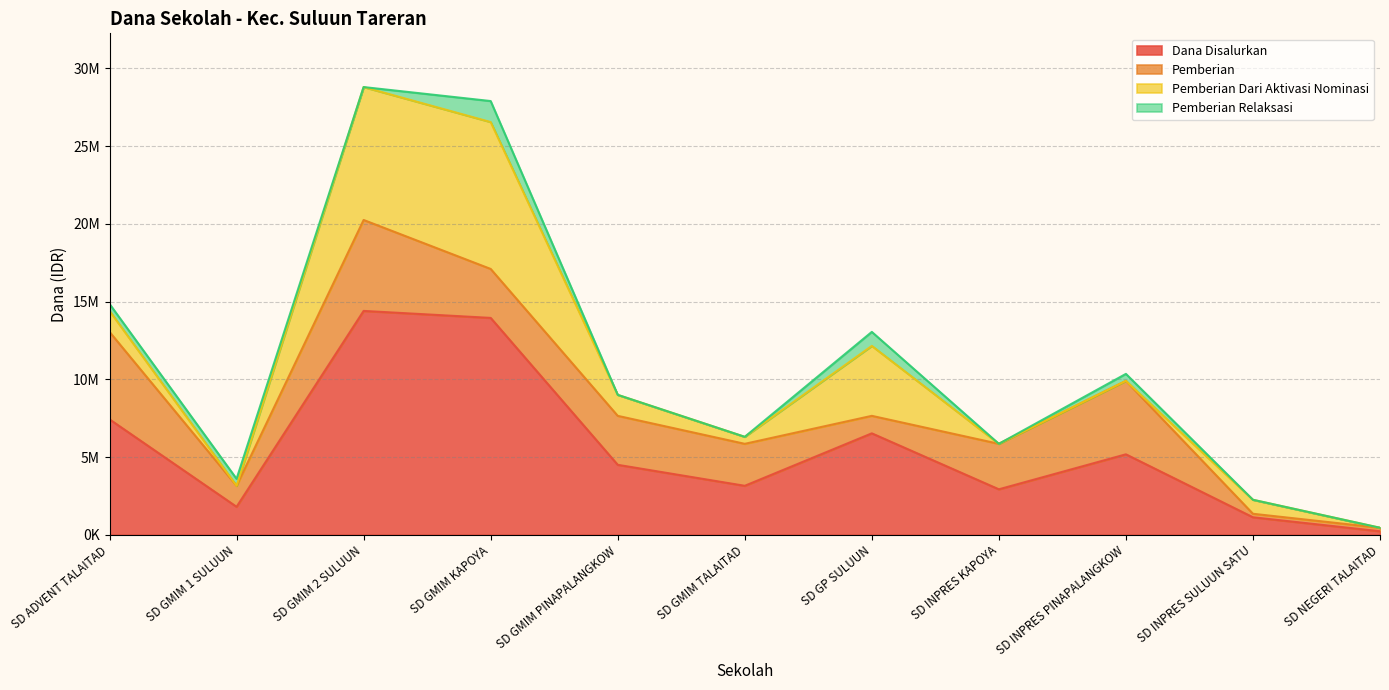

How many Pemberian Relaksasi values are between 0 and 450000?

9